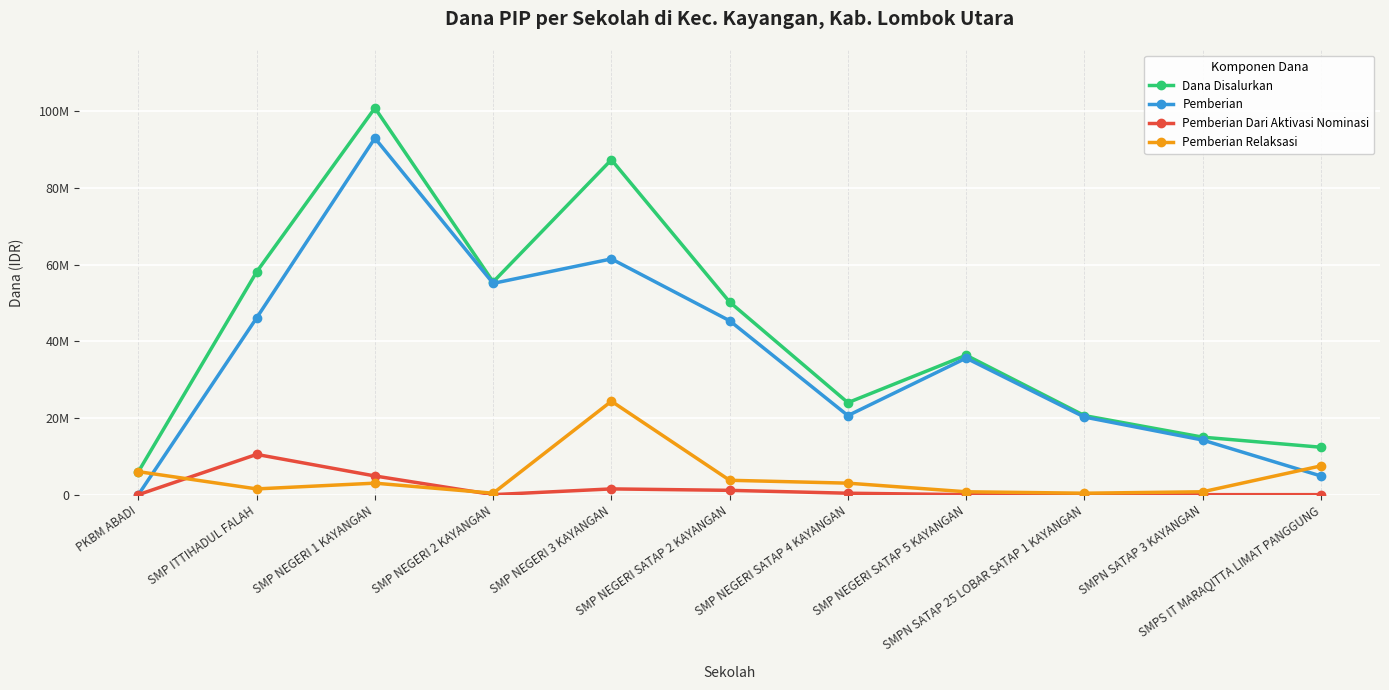

How many values in Pemberian Dari Aktivasi Nominasi are above zero?

5